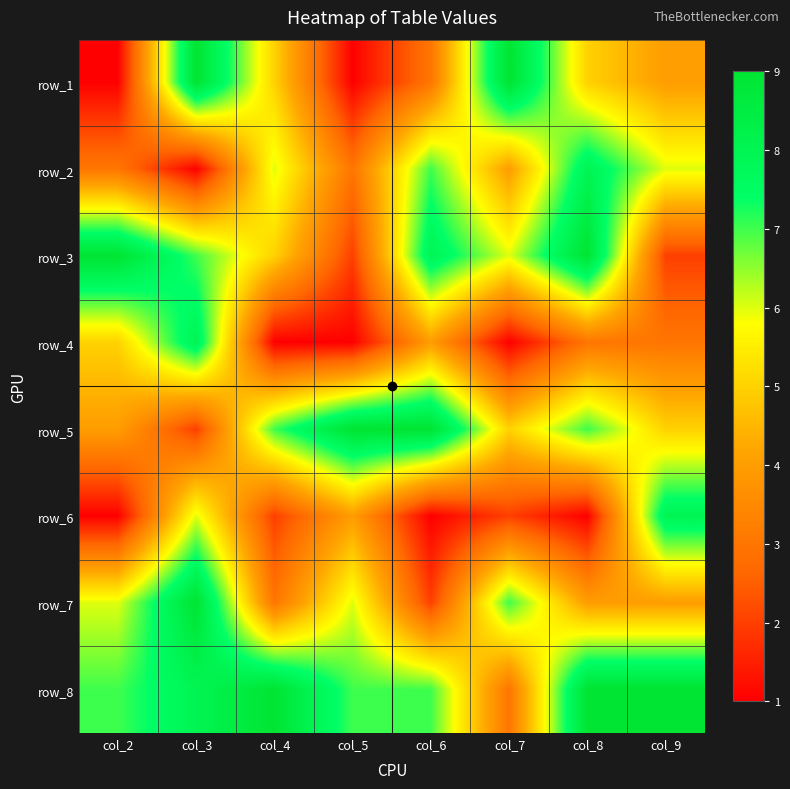

At which category is the sum across all series the highest?

col_3